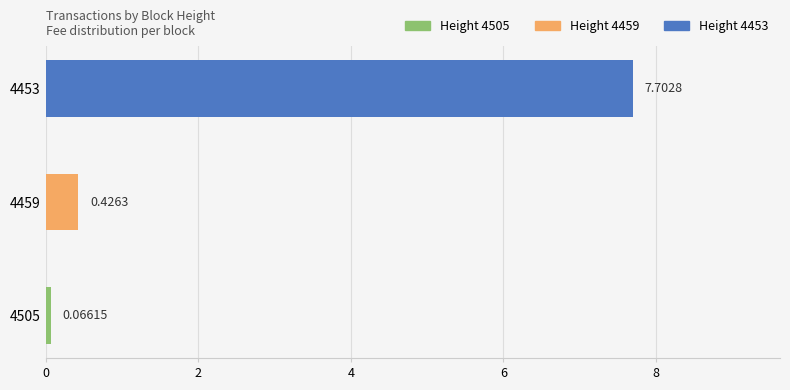

What is the difference between the values at 4459 and 4453?

7.3